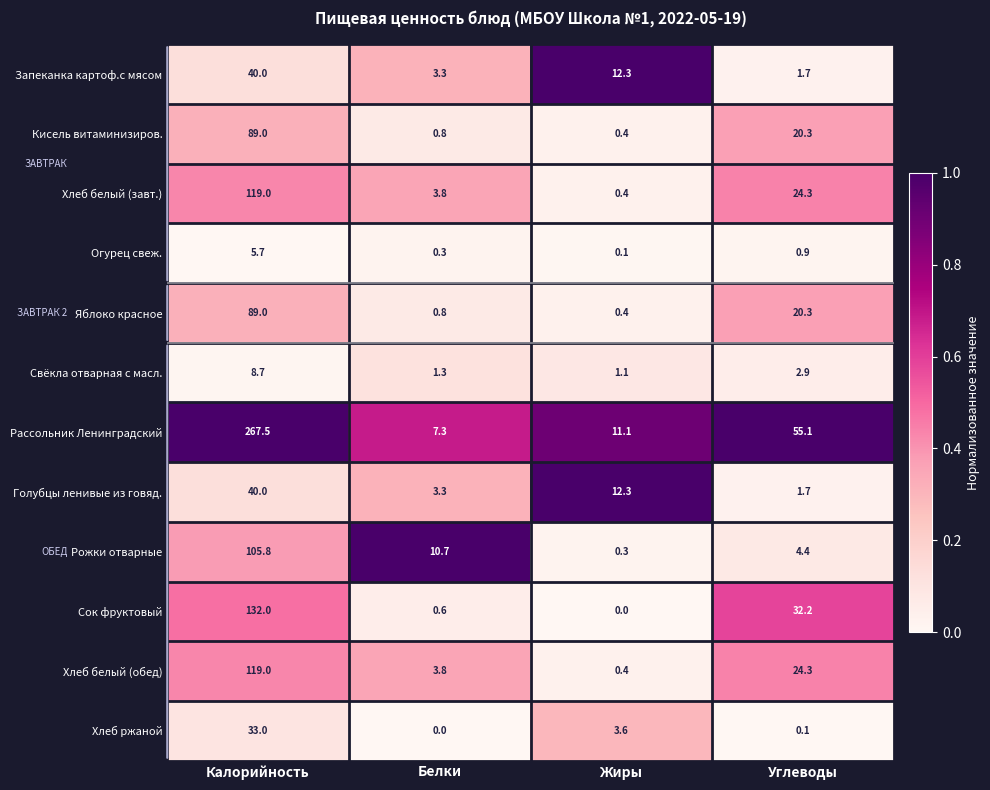

What is the spread (max minus min) of values at Жиры?

12.3